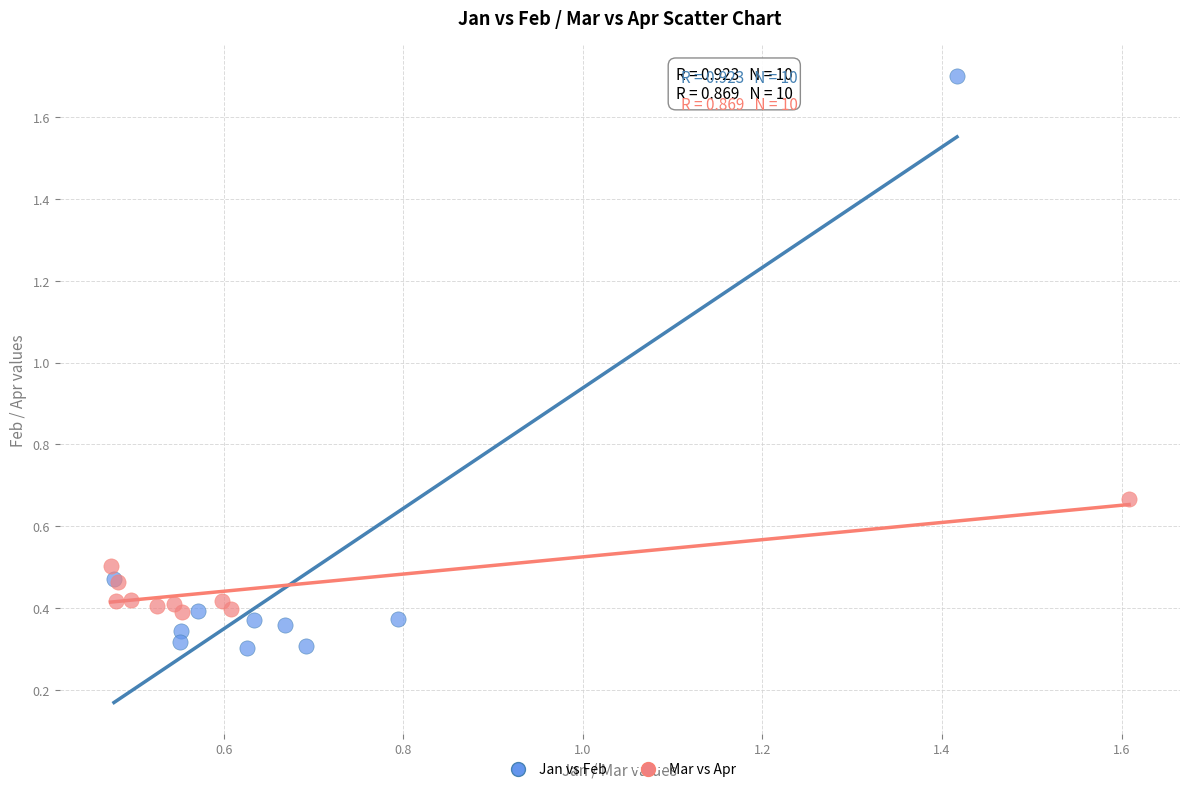

Which series reaches the maximum Y coordinate?

Jan vs Feb